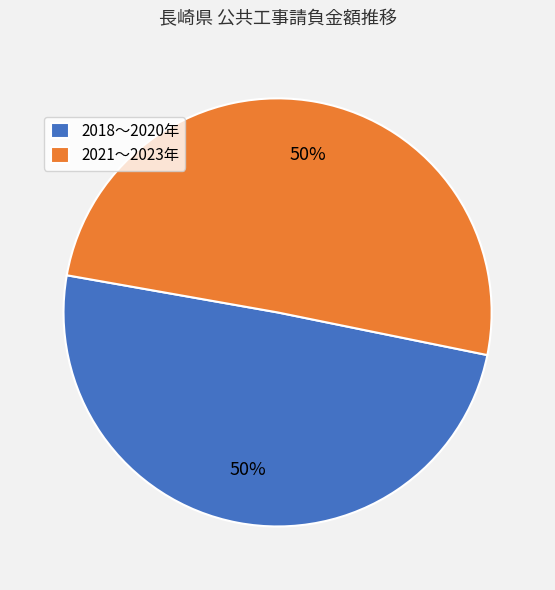

How many segments does this pie chart have?

2